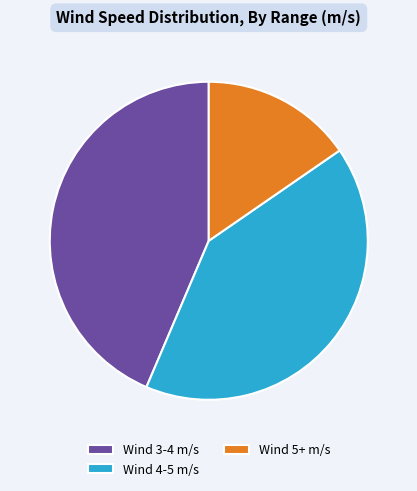

Which category has the biggest portion of the pie?

Wind 3-4 m/s